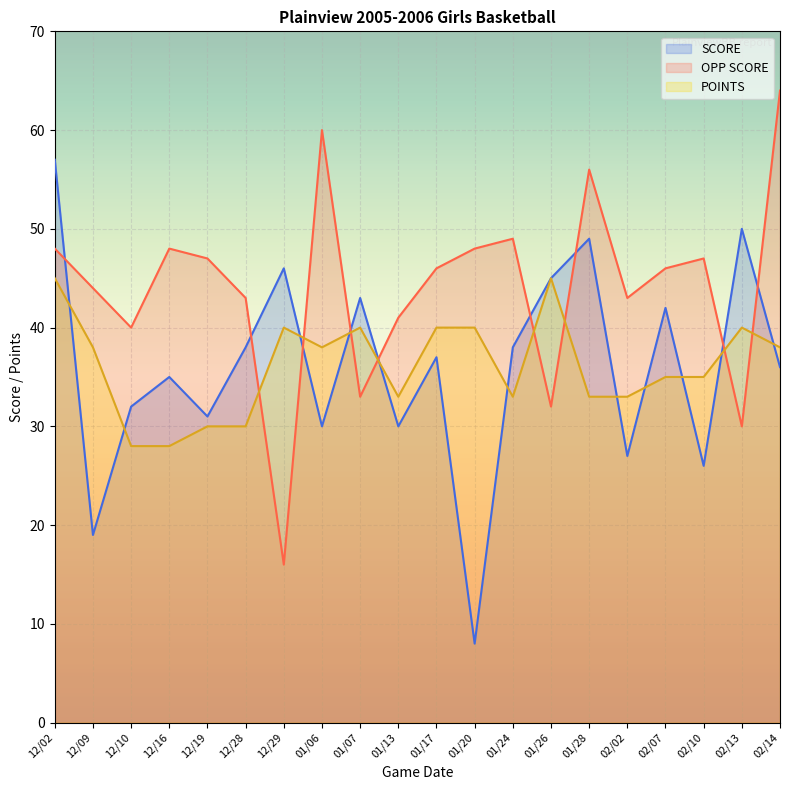

Between 02/14 and 12/02, which is larger?

12/02